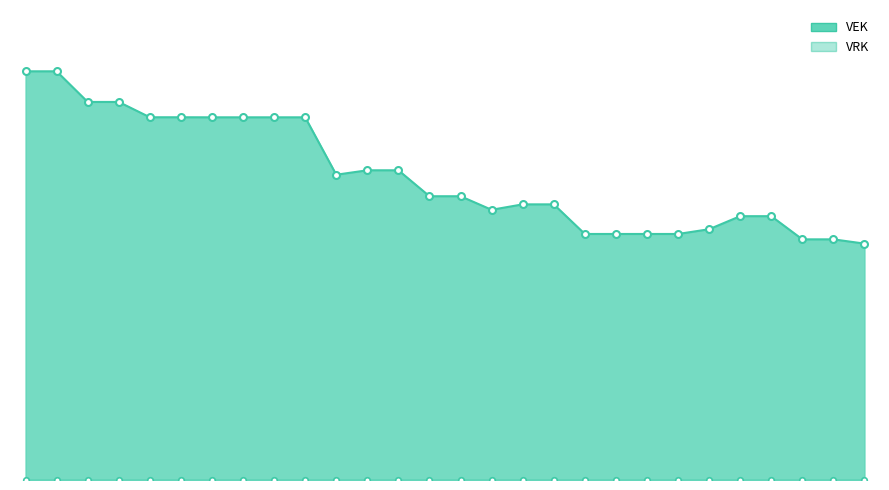

True or false: there are more than 0 points higher than both neighbors.

False